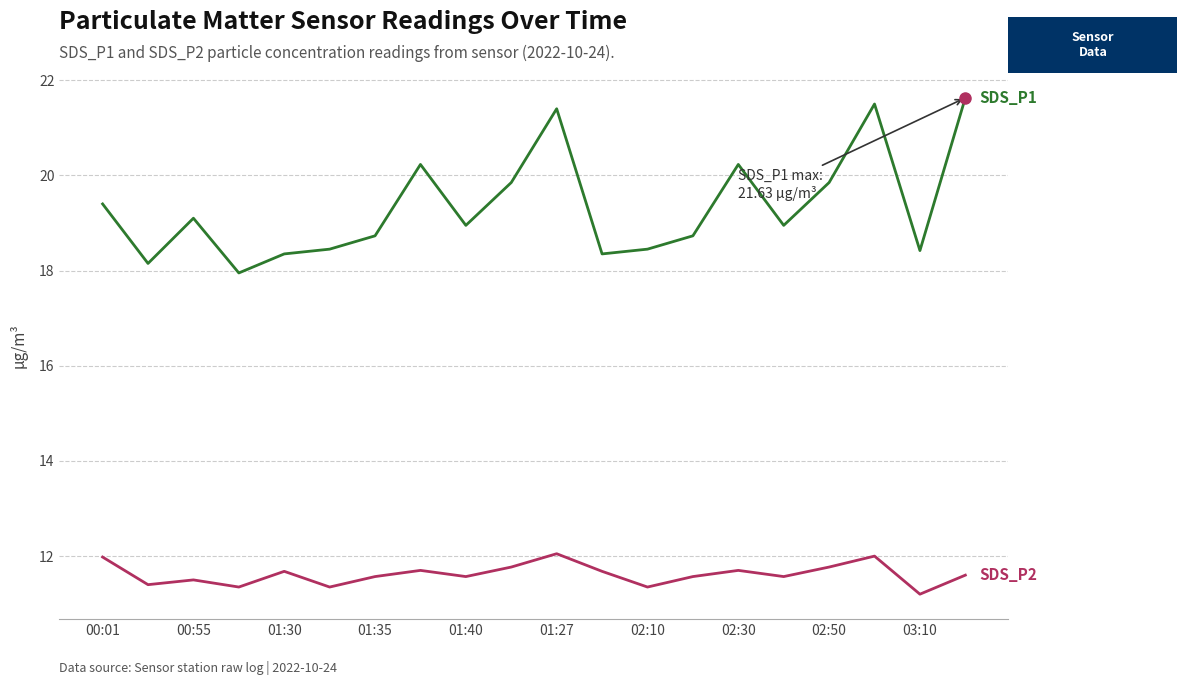

What is the maximum value shown in the chart?

21.6